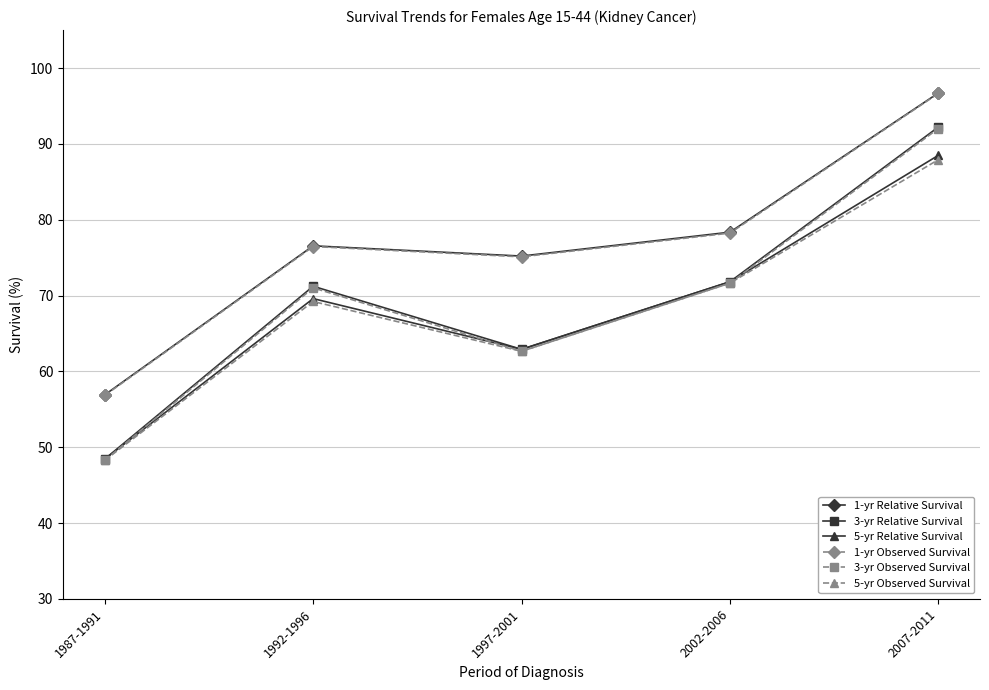

What is the value of the 5-yr Relative Survival point at the 3rd from the left?

62.9